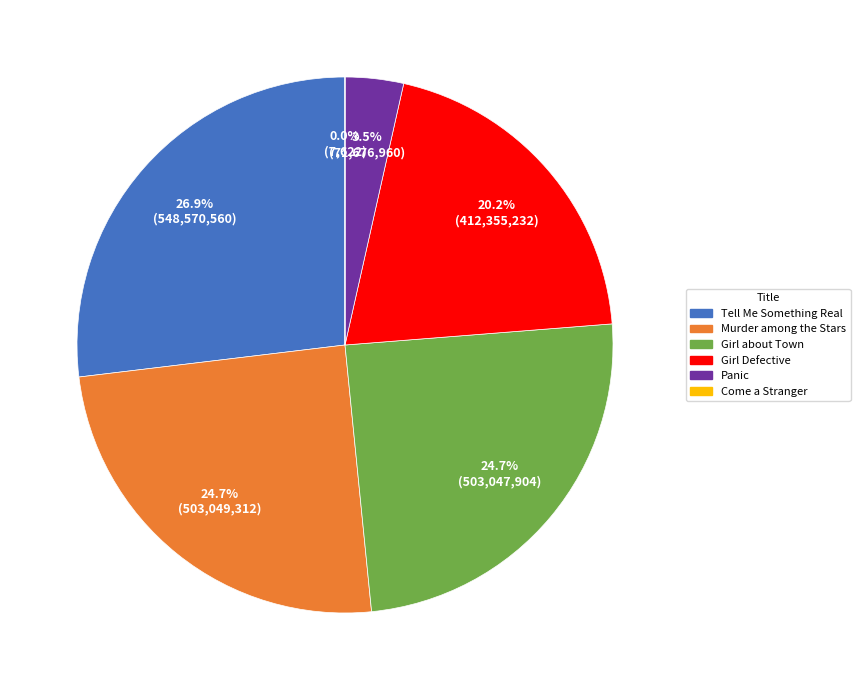

What percentage do Panic and Murder among the Stars together represent?

28.2%